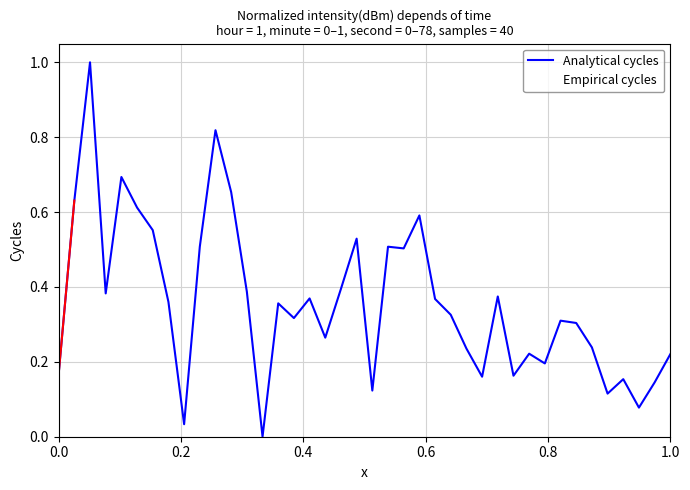

Is this an area chart (filled region under the line)?

No